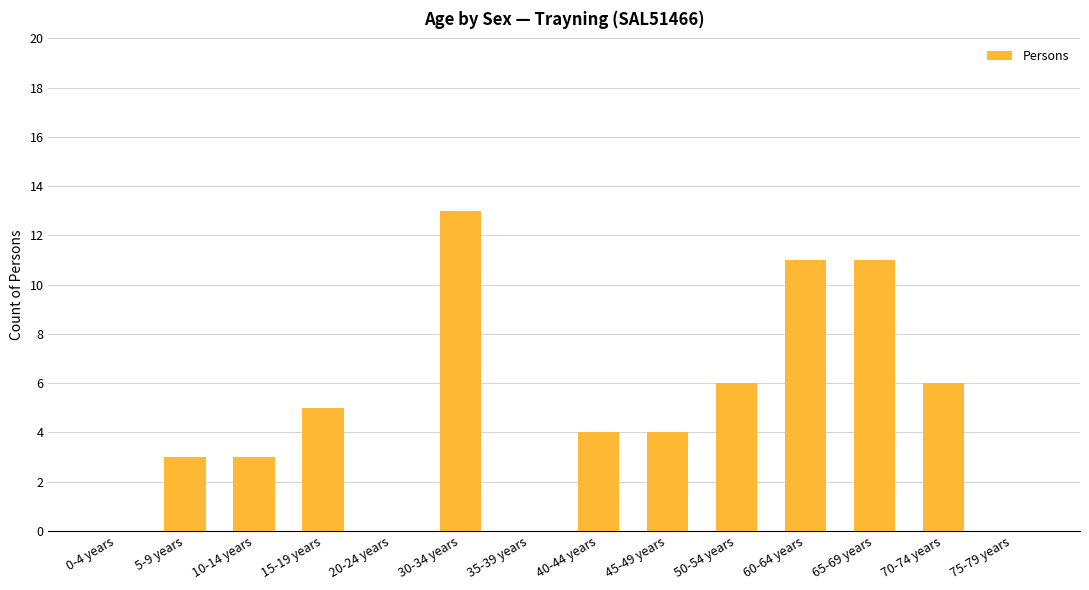

What is the change in value from 0-4 years to 15-19 years?

+5